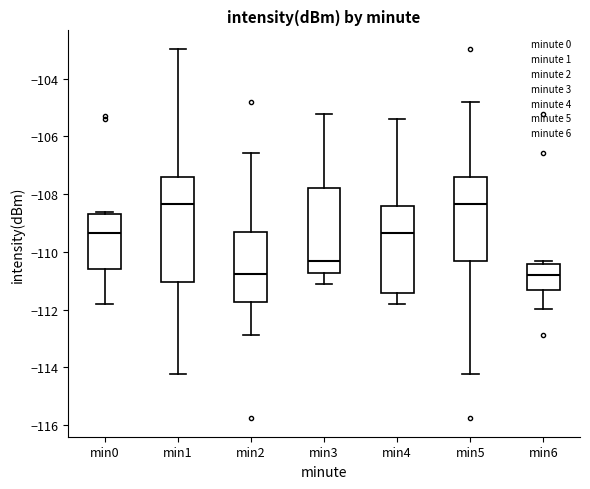

Reading left to right, read every box against the y-axis: the position of its median line, the range the box covers, and the ends of its whiskers. The values are not printed on the chart, so give them approximately, as read against the axis.

min0: median -109.4, box -110.6 to -108.6, whiskers -111.8 to -108.6 (just above the box's upper edge)
min1: median -108.4, box -111.0 to -107.4, whiskers -114.2 to -103.0
min2: median -110.8, box -111.8 to -109.4, whiskers -112.8 to -106.6
min3: median -110.4, box -110.8 to -107.8, whiskers -111.2 to -105.2
min4: median -109.4, box -111.4 to -108.4, whiskers -111.8 to -105.4
min5: median -108.4, box -110.4 to -107.4, whiskers -114.2 to -104.8
min6: median -110.8, box -111.4 to -110.4, whiskers -112.0 to -110.4 (just above the box's upper edge)